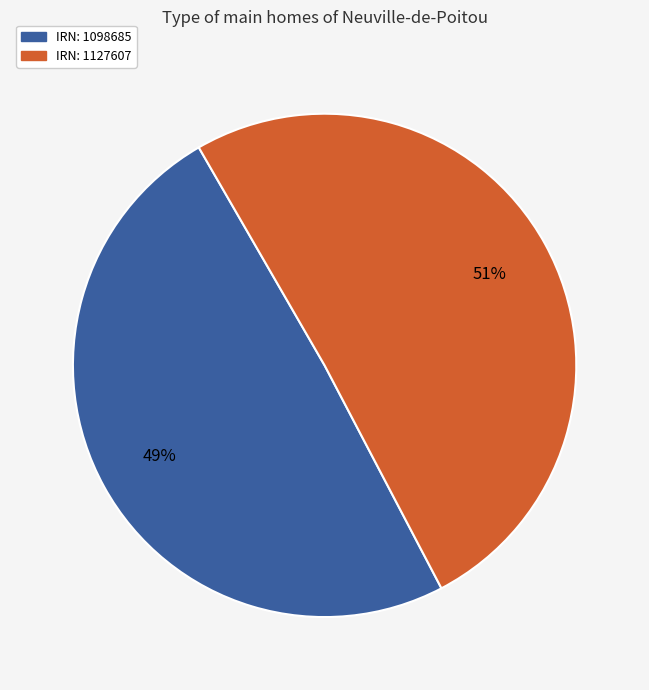

Does any single category account for the majority?

Yes